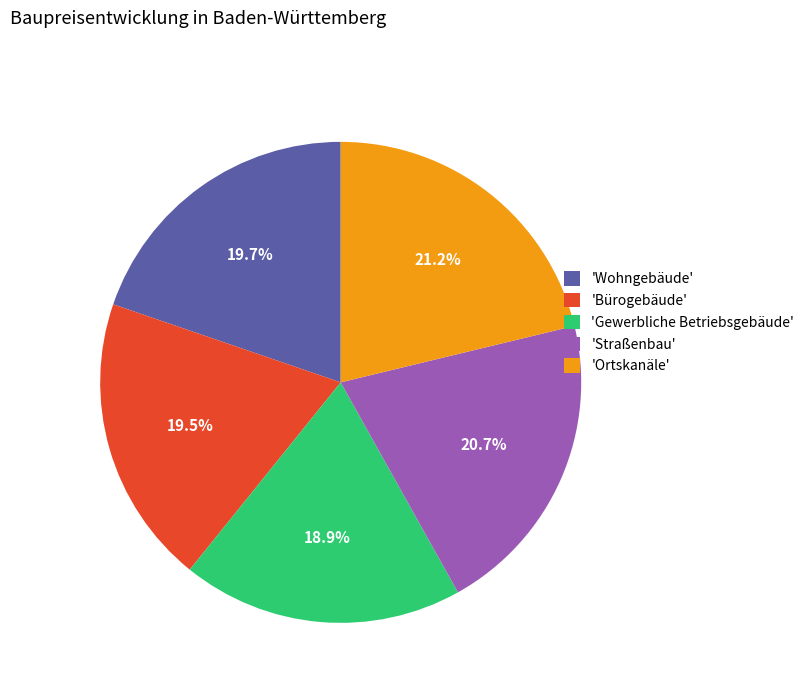

Which has a higher value, 'Ortskanäle' or 'Straßenbau'?

'Ortskanäle'